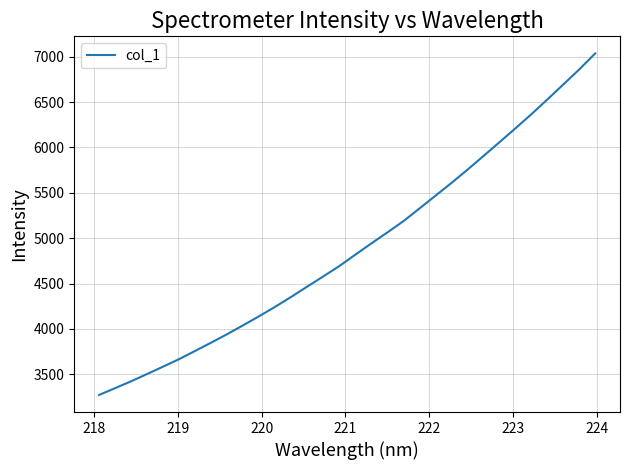

What is the difference between the maximum and minimum values?

3765.4